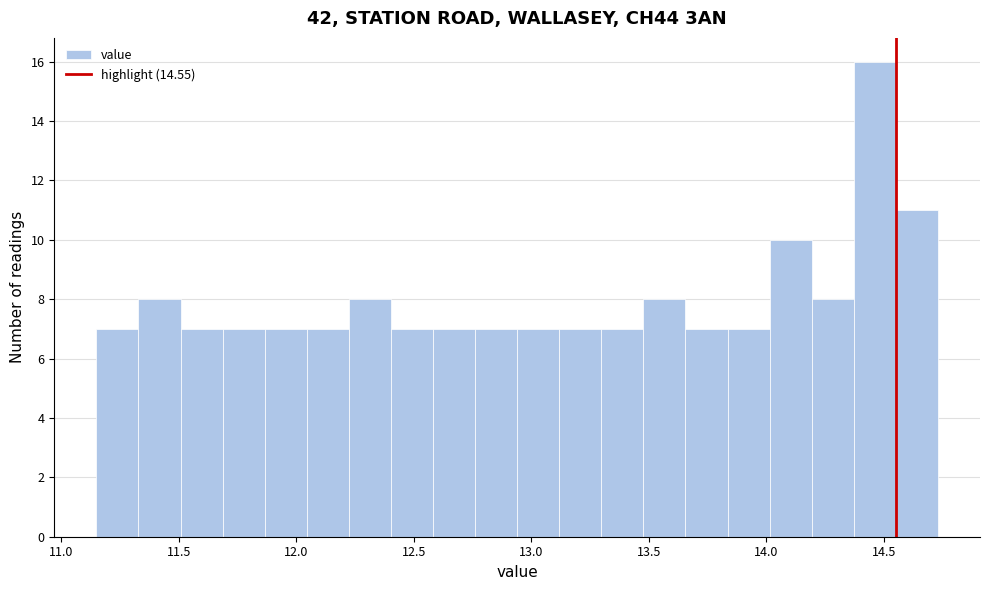

Read against the x-axis, roughly where is the centre of the tallest bar?

14.45